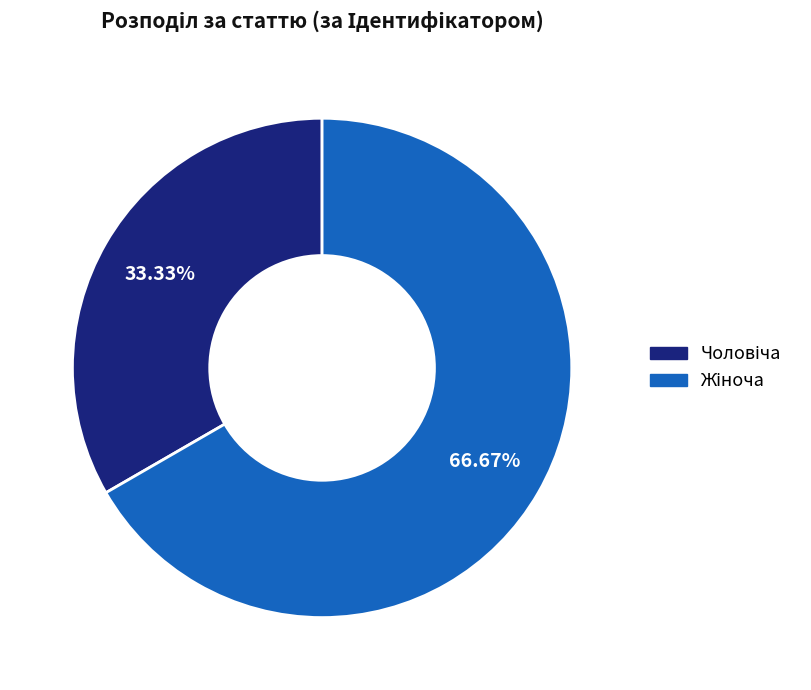

Does any single category account for the majority?

Yes